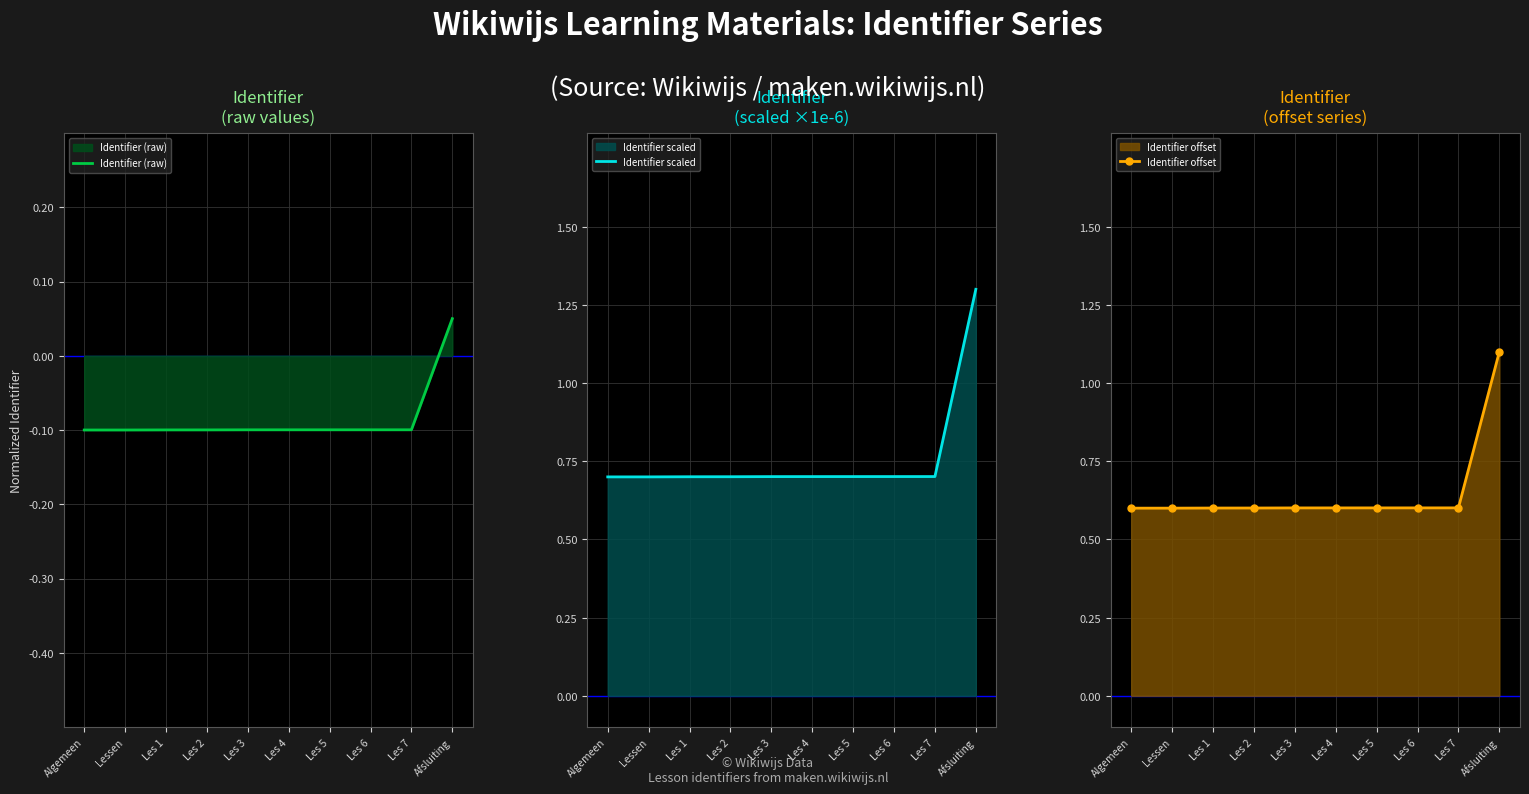

What is the maximum value for Identifier offset?

1.1